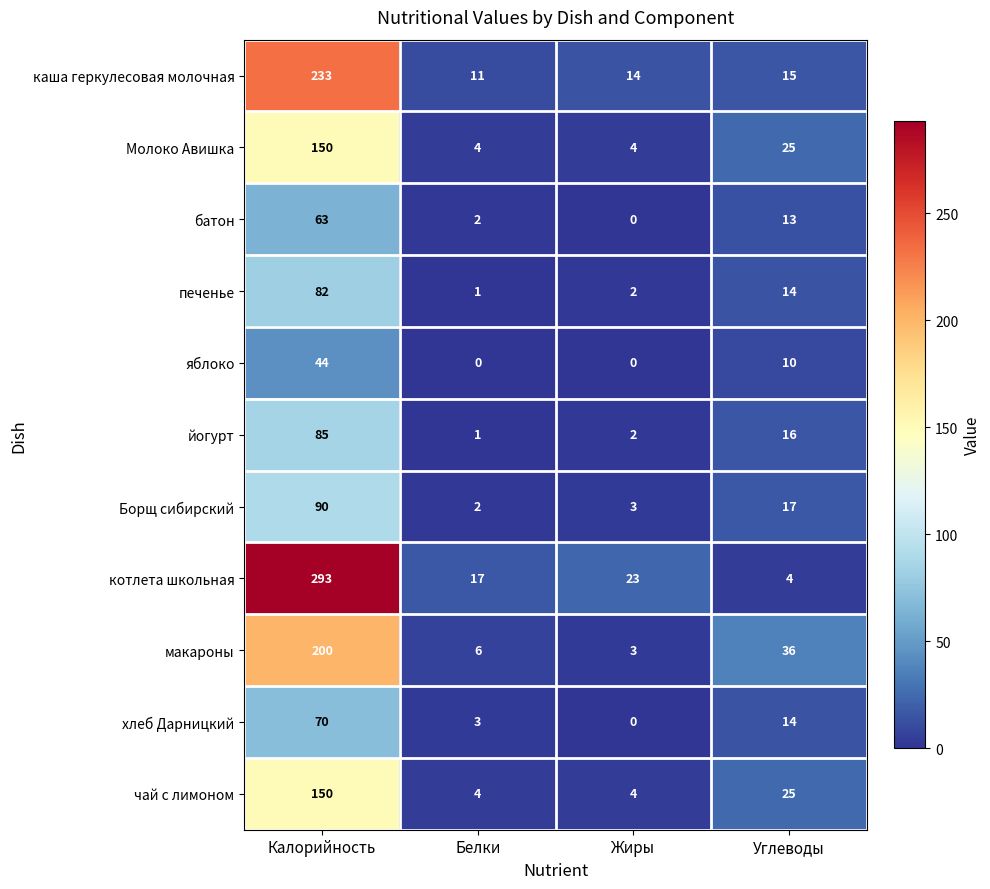

Where is яблоко nearest to the value 22?

Углеводы